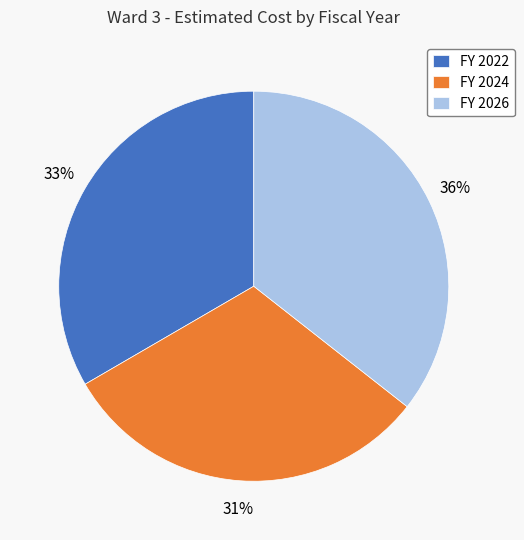

True or false: FY 2024 accounts for 31% of the total.

True